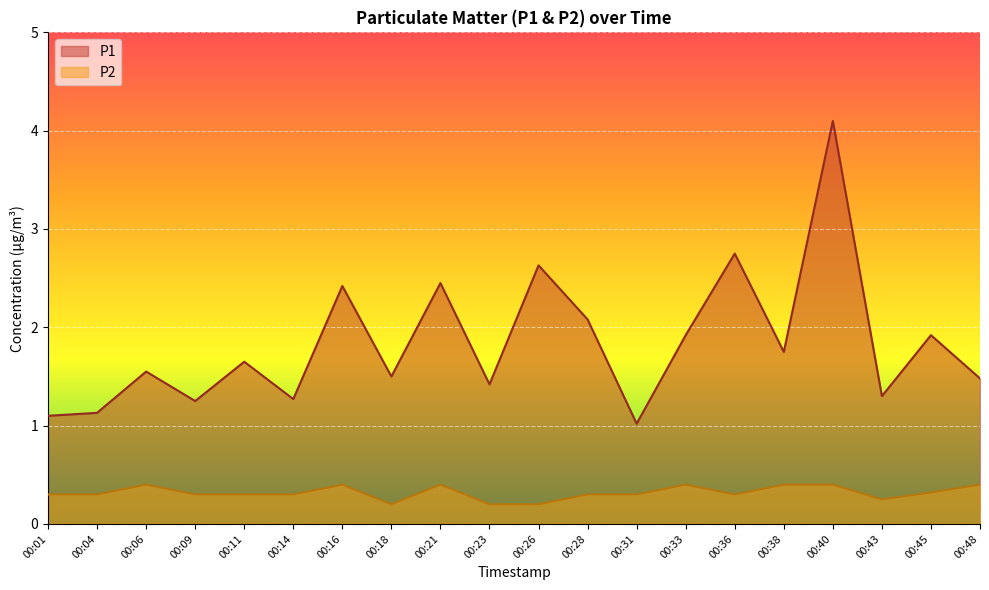

What is the value of the P2 point at the 1st from the left?

0.3